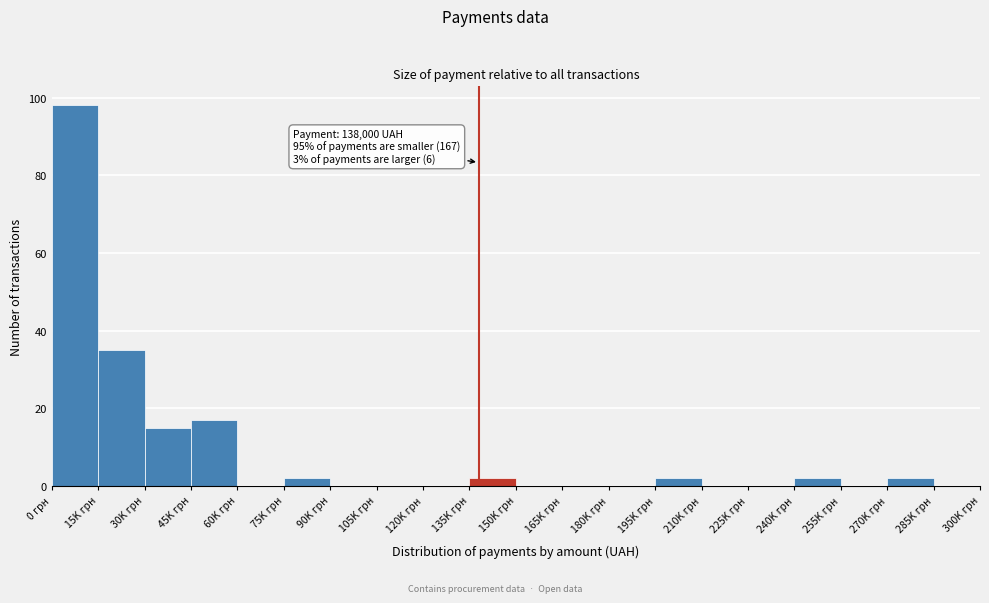

Reading left to right, transcribe all the data shown in this chart.

0 грн=98	15K грн=35	30K грн=15	45K грн=17	60K грн=0	75K грн=2	90K грн=0	105K грн=0	120K грн=0	135K грн=2	150K грн=0	165K грн=0	180K грн=0	195K грн=2	210K грн=0	225K грн=0	240K грн=2	255K грн=0	270K грн=2	285K грн=0